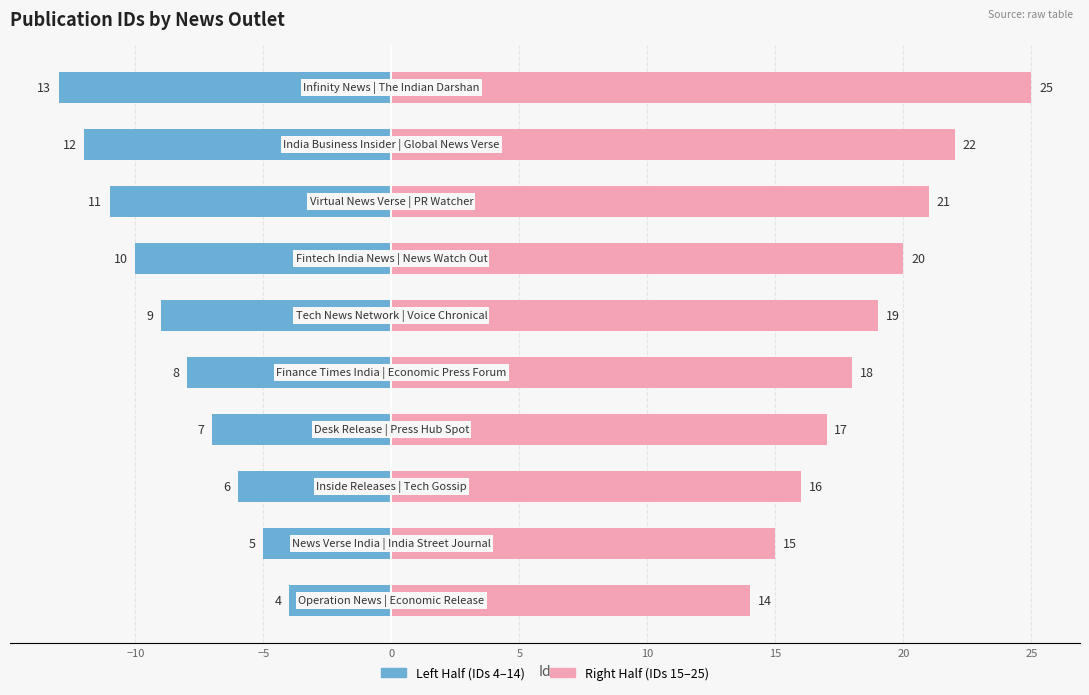

Rank the series by their maximum value, from lowest to highest.

Left Half, Right Half